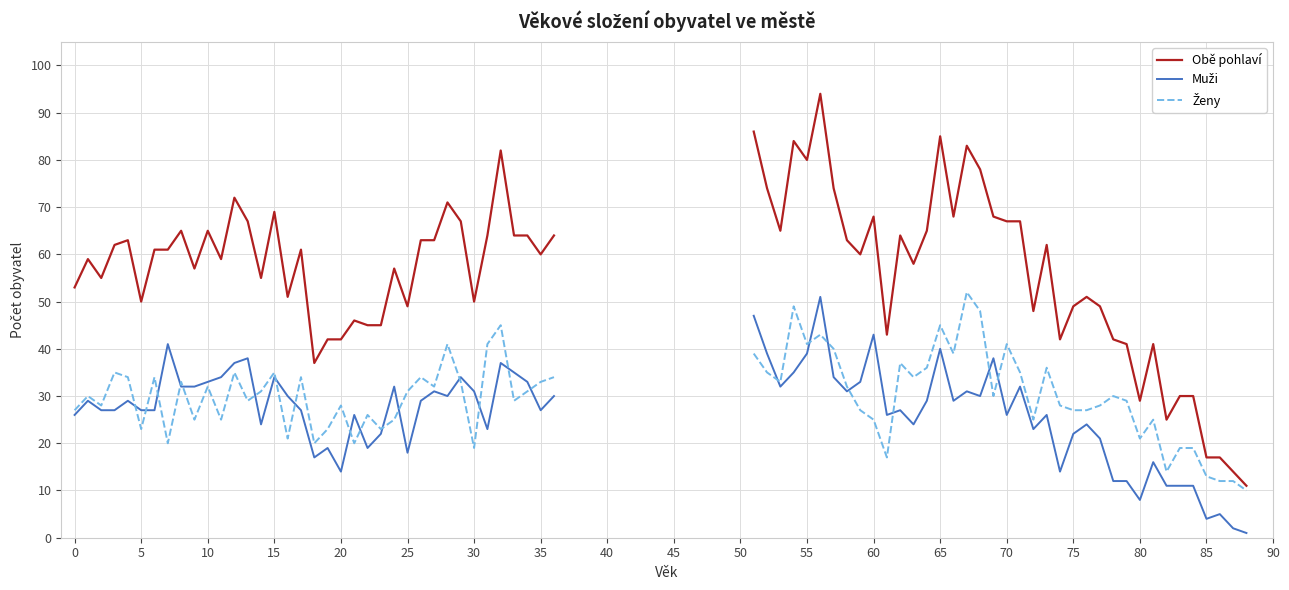

How many lines are shown in the chart?

3